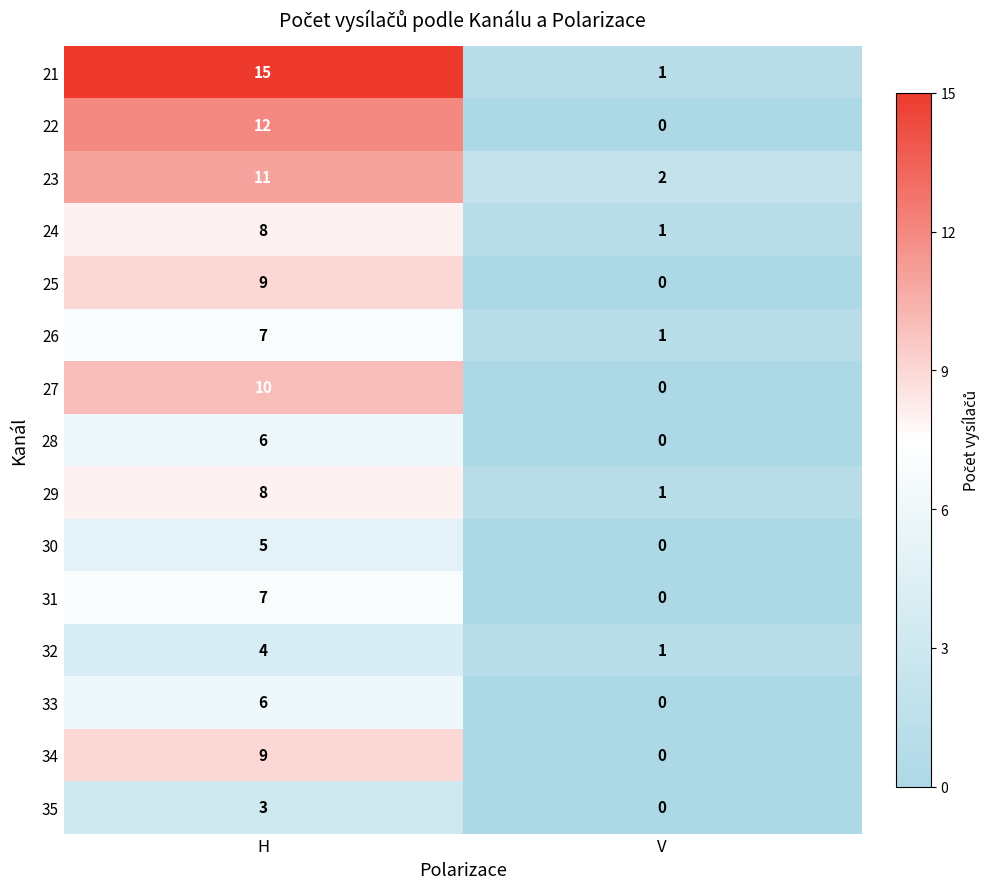

What is the sum of the 26 values at V and H?

8